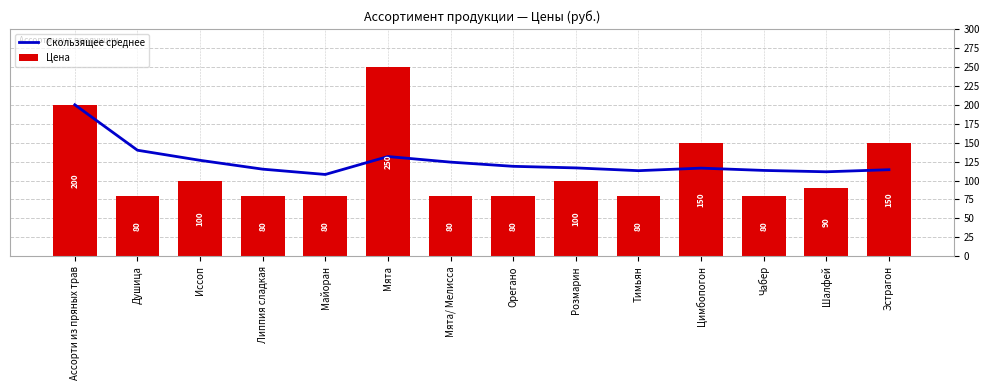

Is it true that Скользящее среднее equals 115.0 at Липпия сладкая?

True